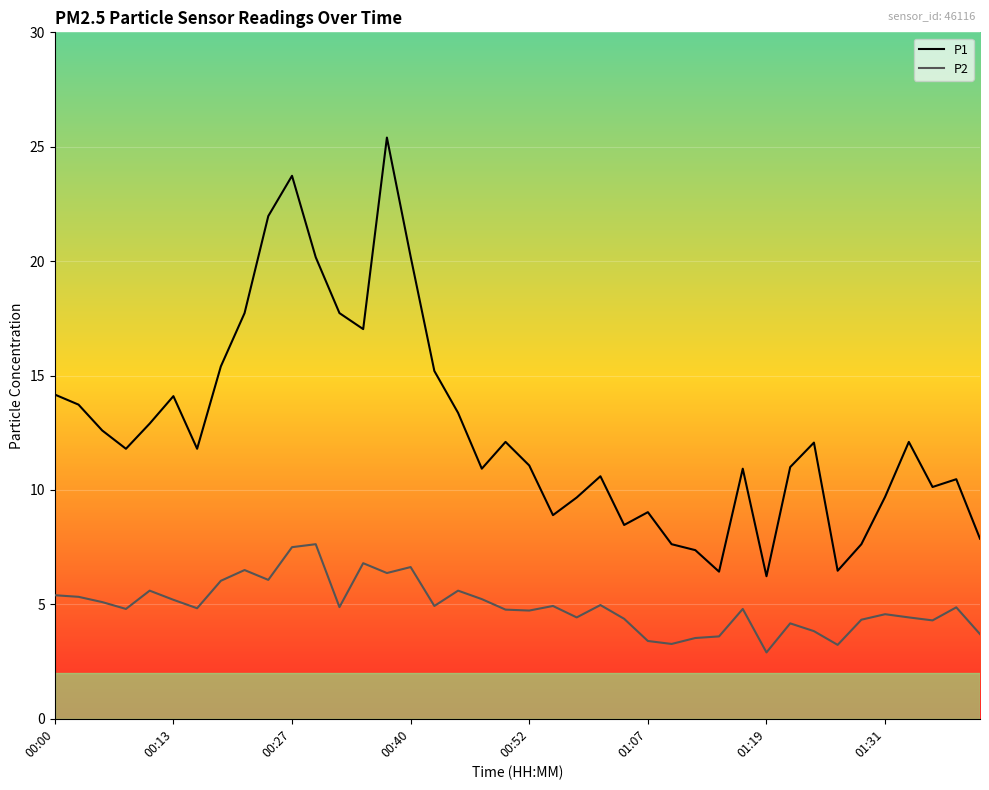

What is the difference between the maximum and minimum values in the P1 series?

19.2